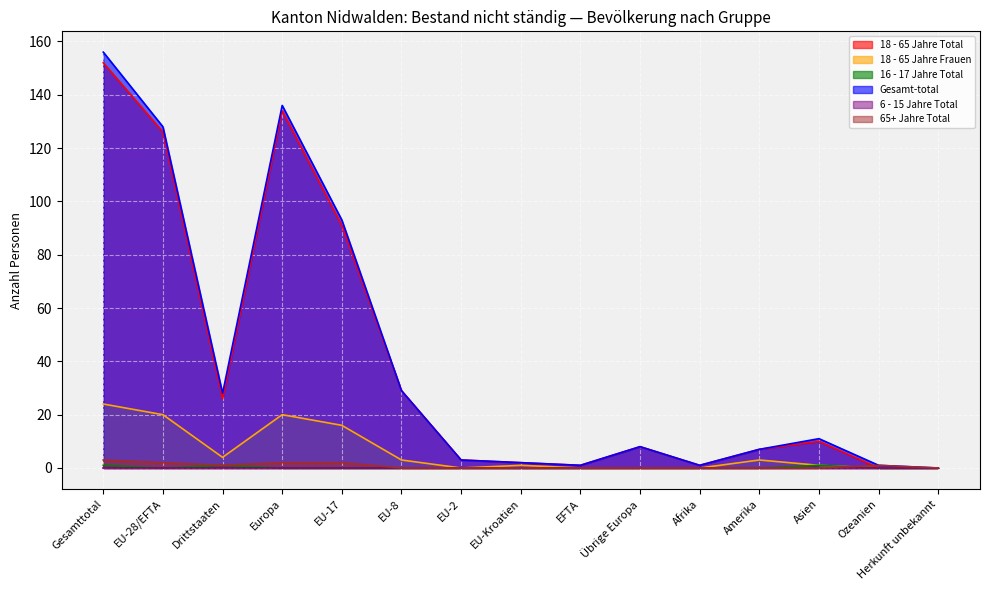

True or false: 18 - 65 Jahre Total and Gesamt-total cross at least once.

False